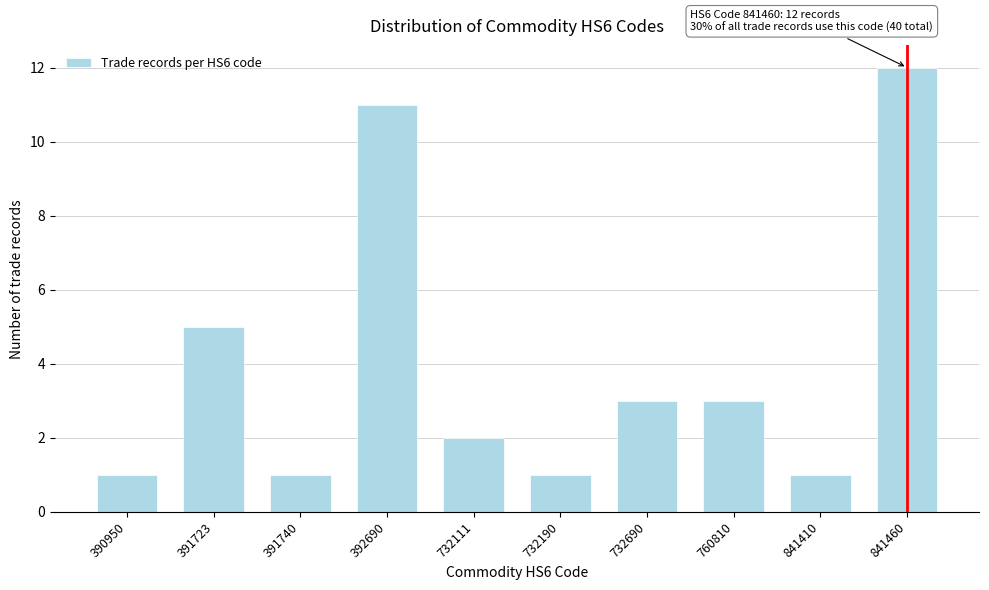

Reading left to right, transcribe all the data shown in this chart.

1	5	1	11	2	1	3	3	1	12